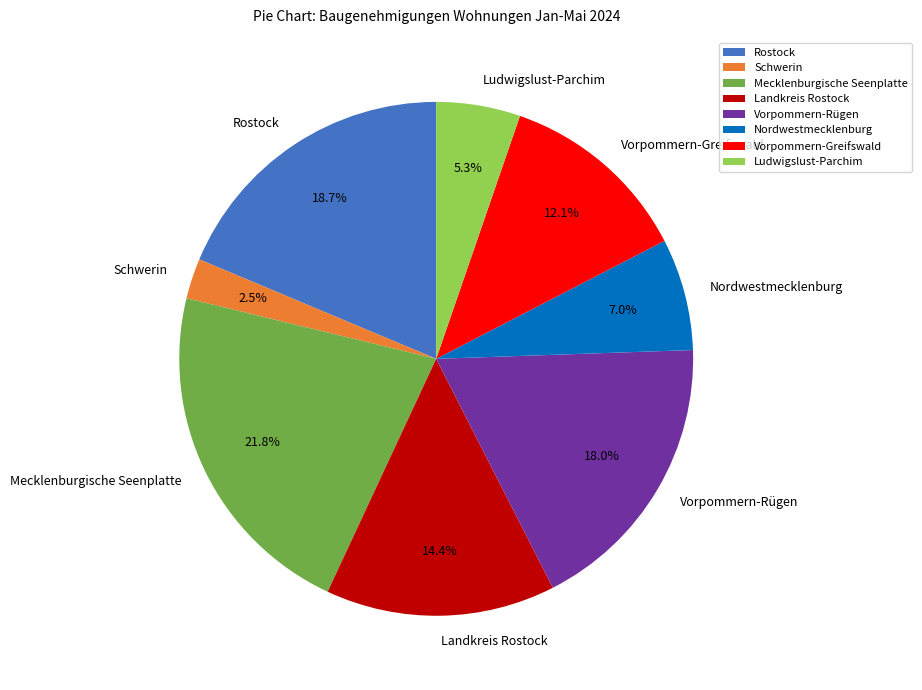

What percentage is the Vorpommern-Greifswald slice, to the nearest percent?

12%